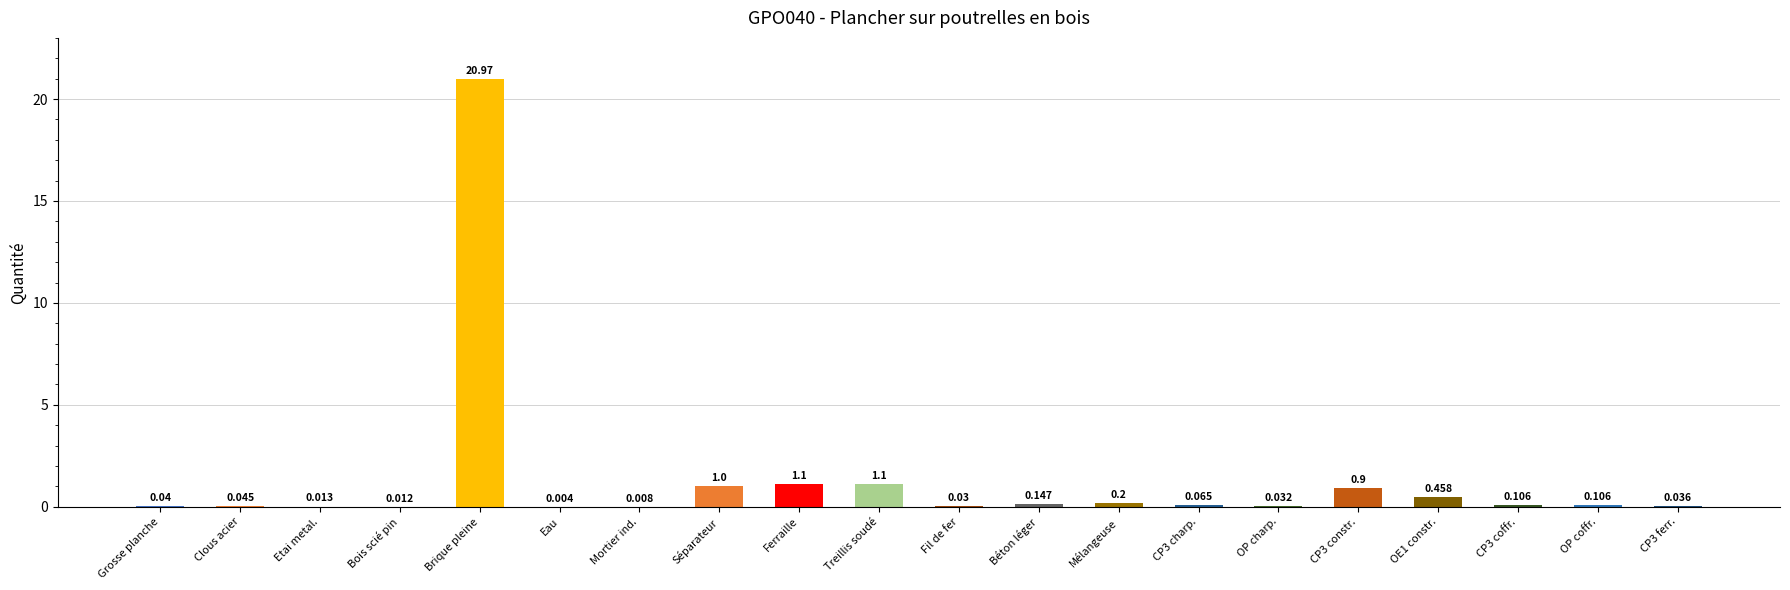

At which category does the chart reach its peak across all series?

Brique pleine